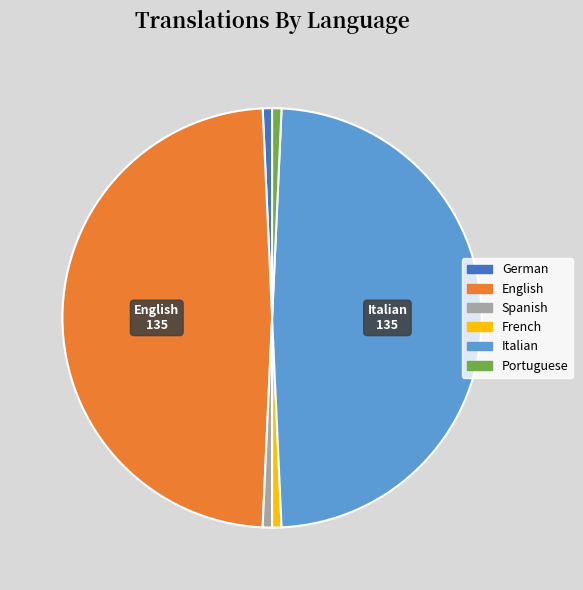

Do Portuguese and German together represent more than half of the pie?

No